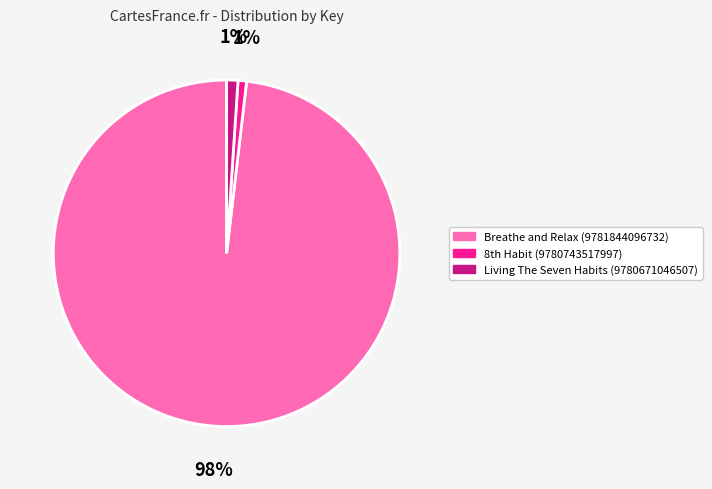

Count the number of slices in the pie.

3